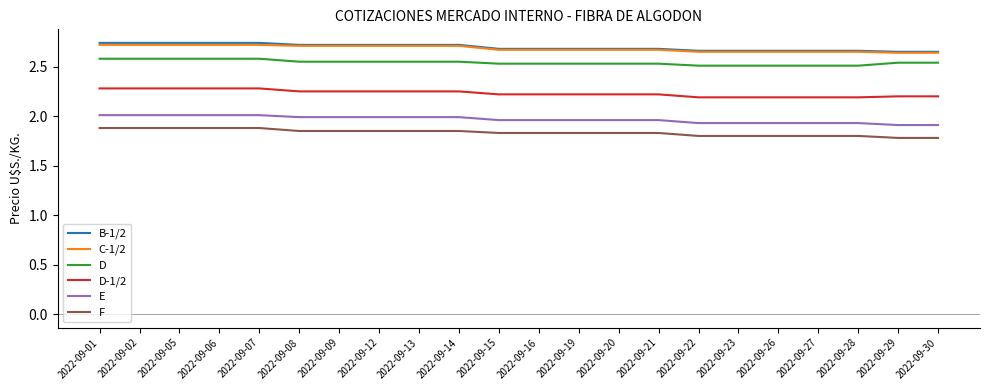

True or false: F and D intersect in this chart.

False